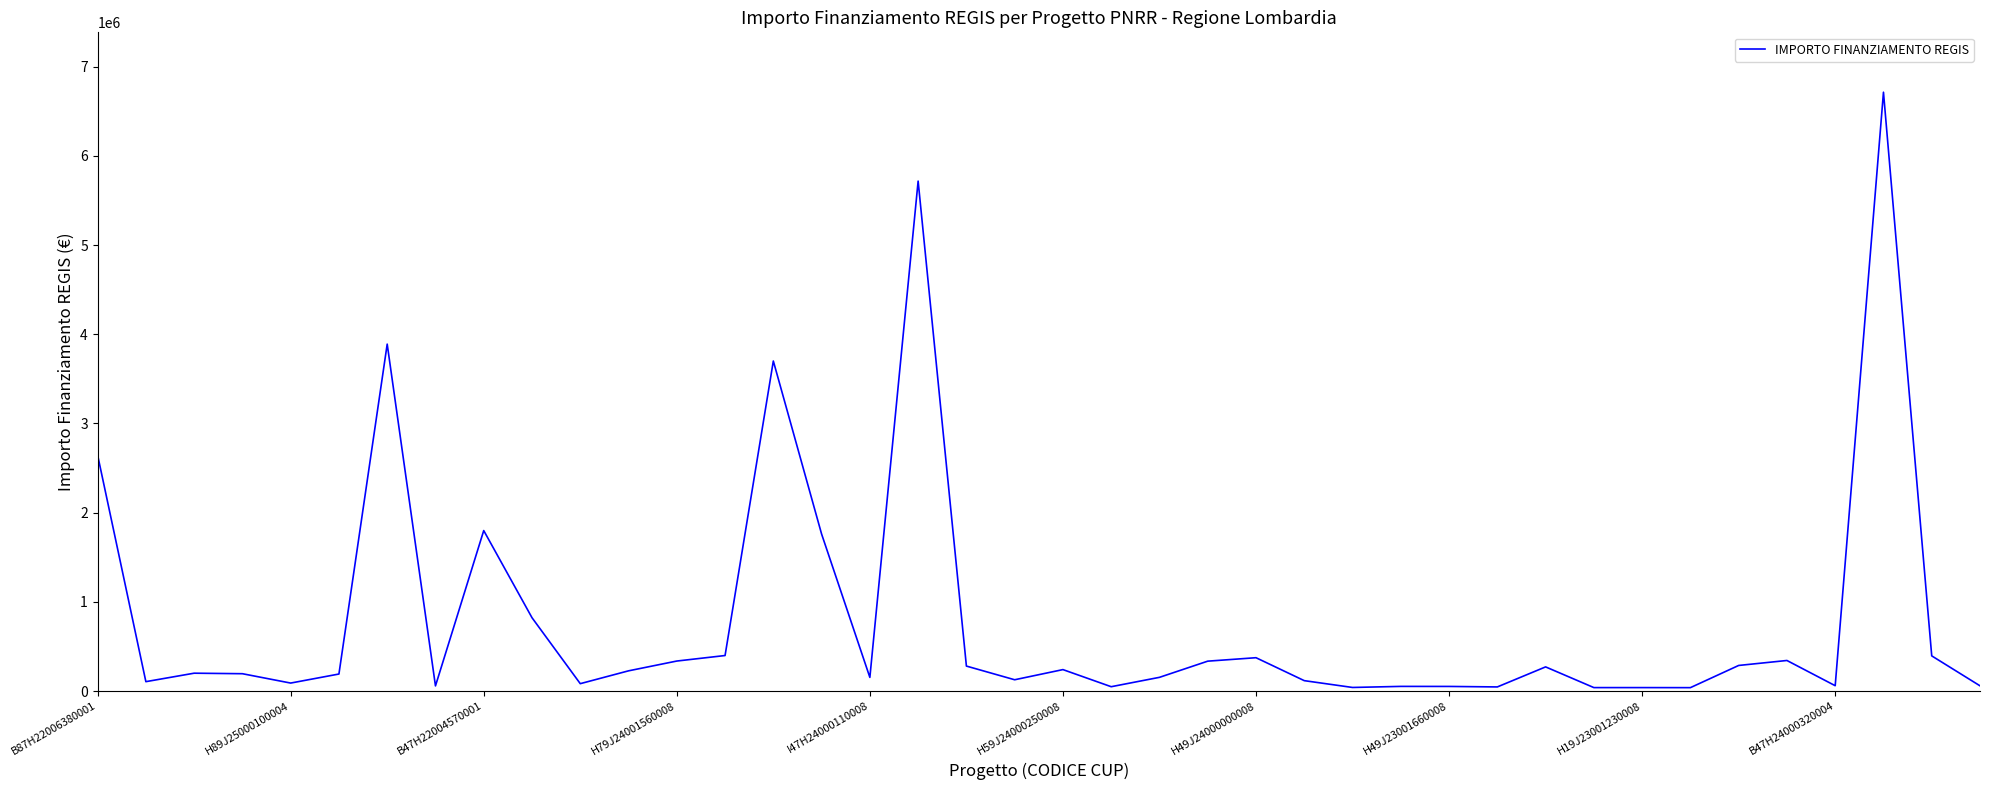

What is the maximum value shown in the chart?

6713665.0